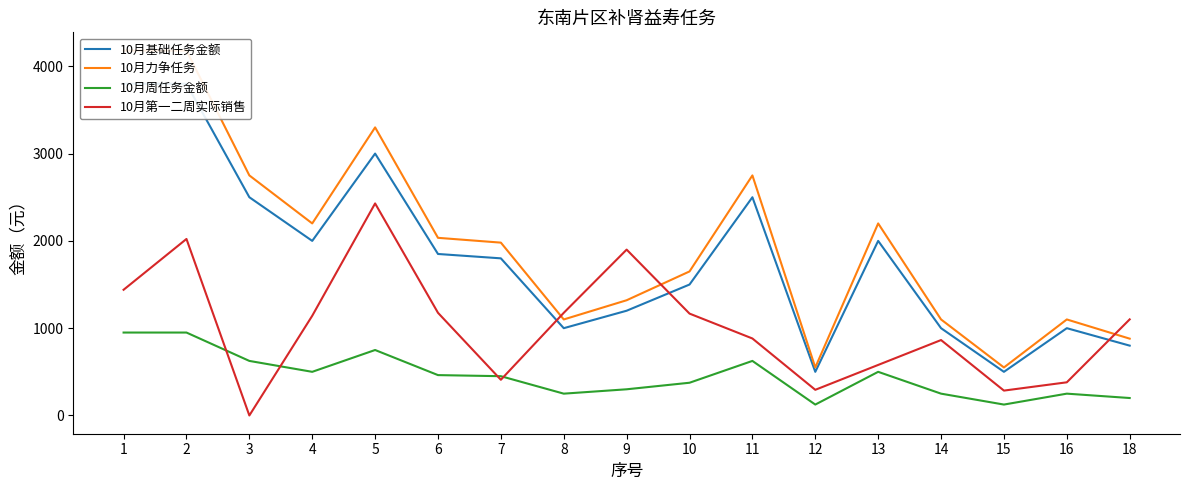

Which category has the highest value in the 10月周任务金额 series?

1